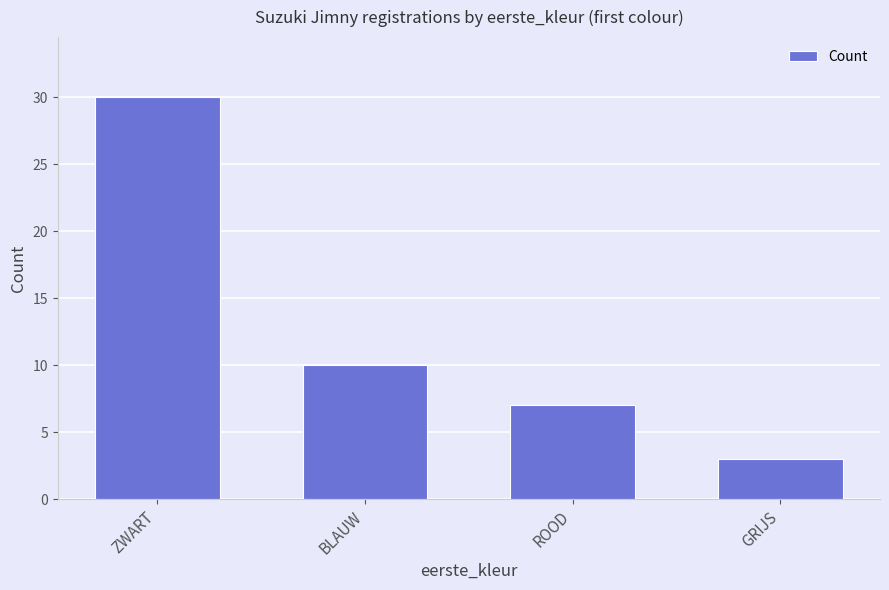

List the labels in order of value, largest first.

ZWART, BLAUW, ROOD, GRIJS